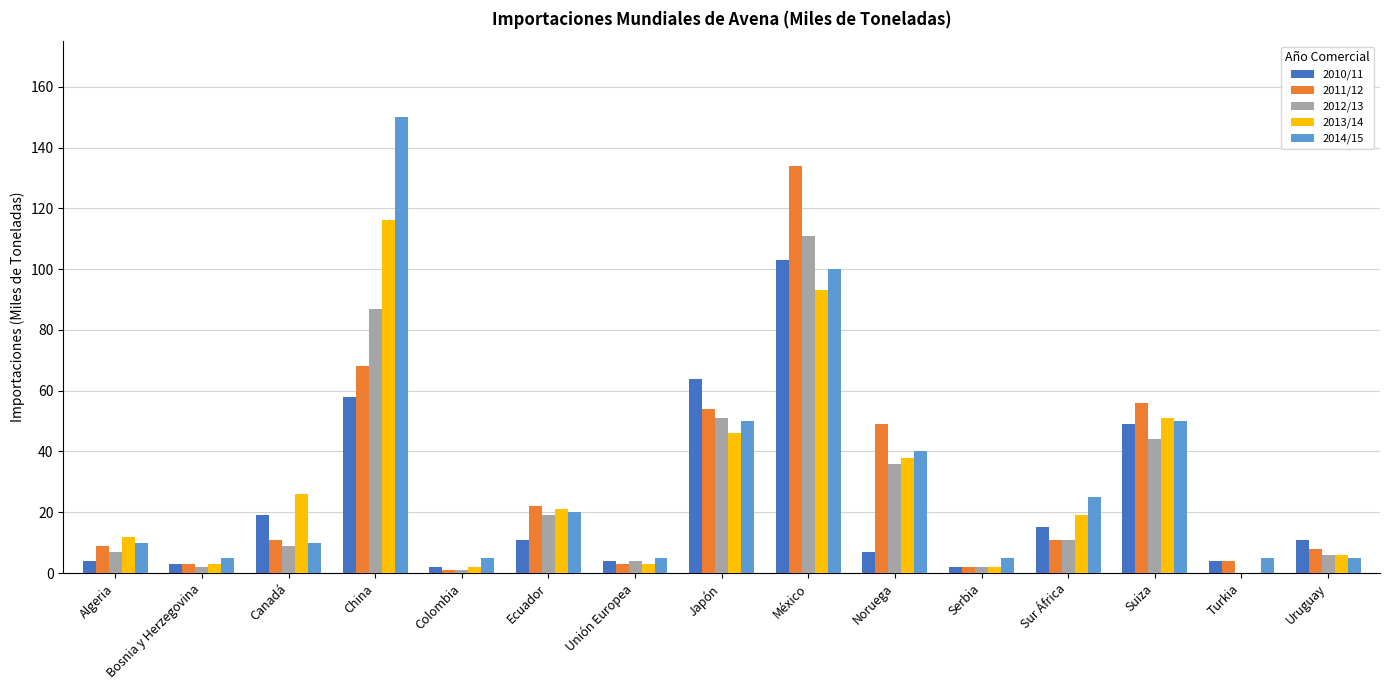

The value of 2012/13 at Noruega is 20. True or false?

False